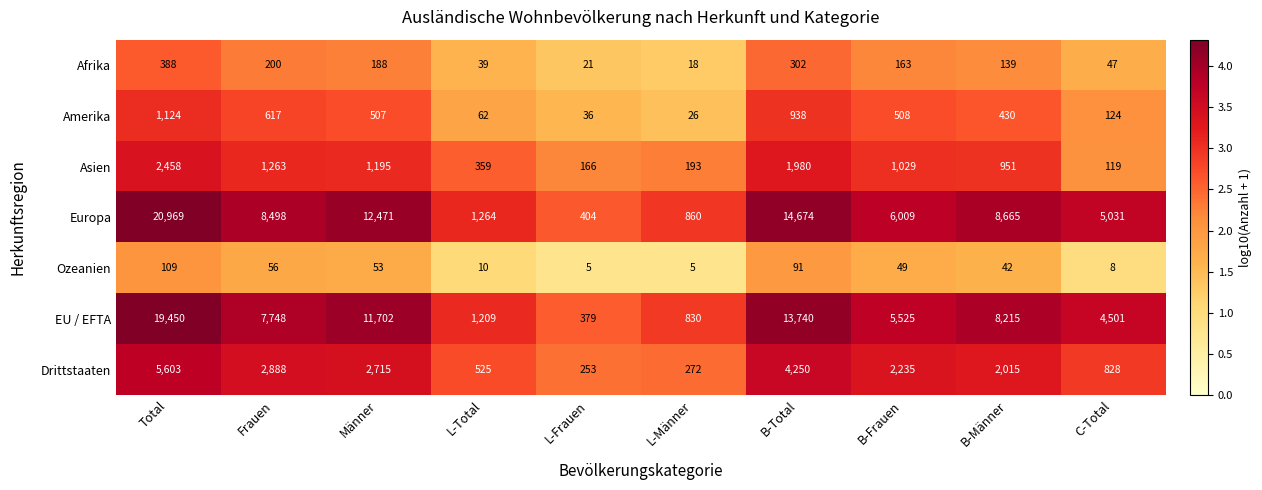

At which label does Afrika reach its minimum?

L-Männer